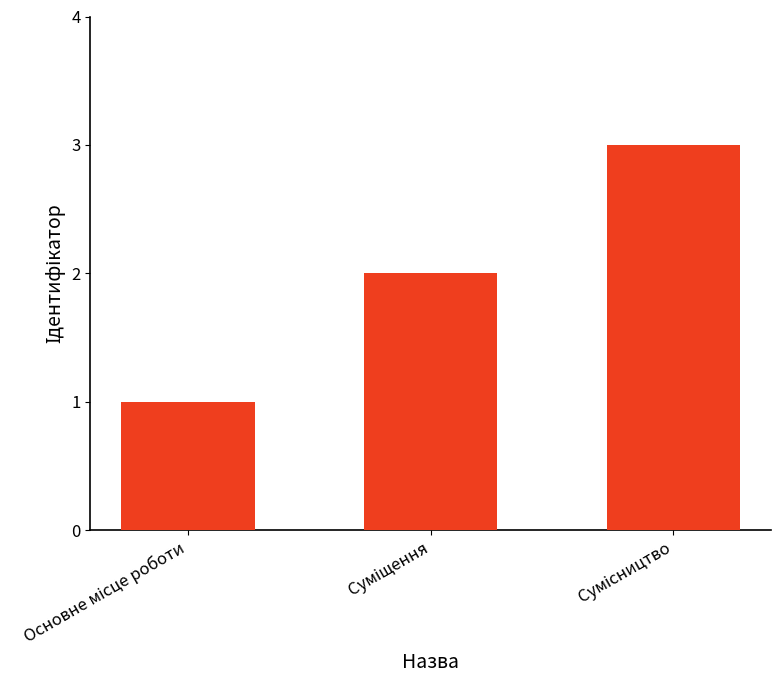

What is the sum of all values?

6